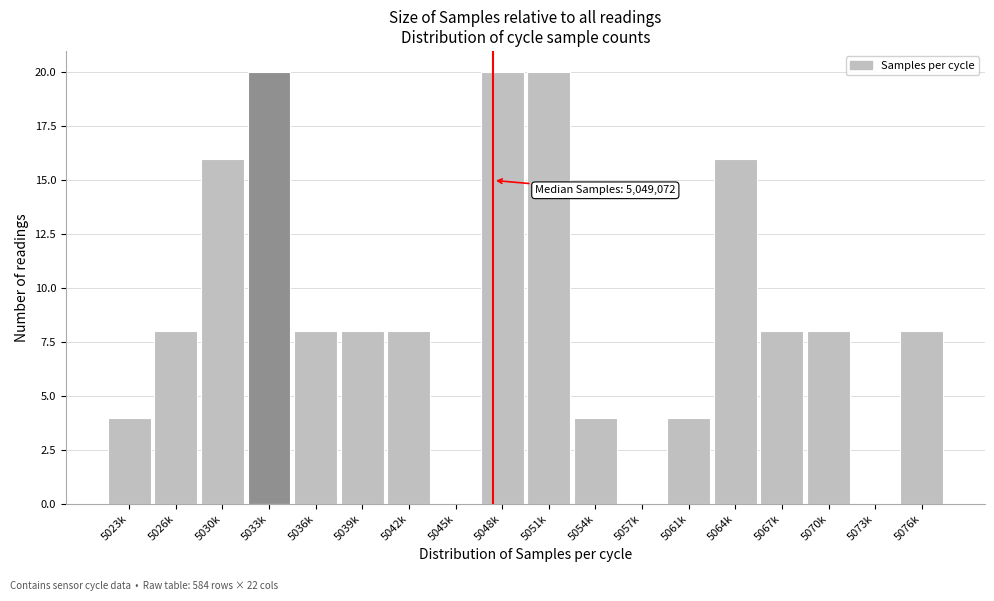

Reading left to right, extract all data points from this chart.

5023k=4	5026k=8	5030k=16	5033k=20	5036k=8	5039k=8	5042k=8	5045k=0	5048k=20	5051k=20	5054k=4	5057k=0	5061k=4	5064k=16	5067k=8	5070k=8	5073k=0	5076k=8